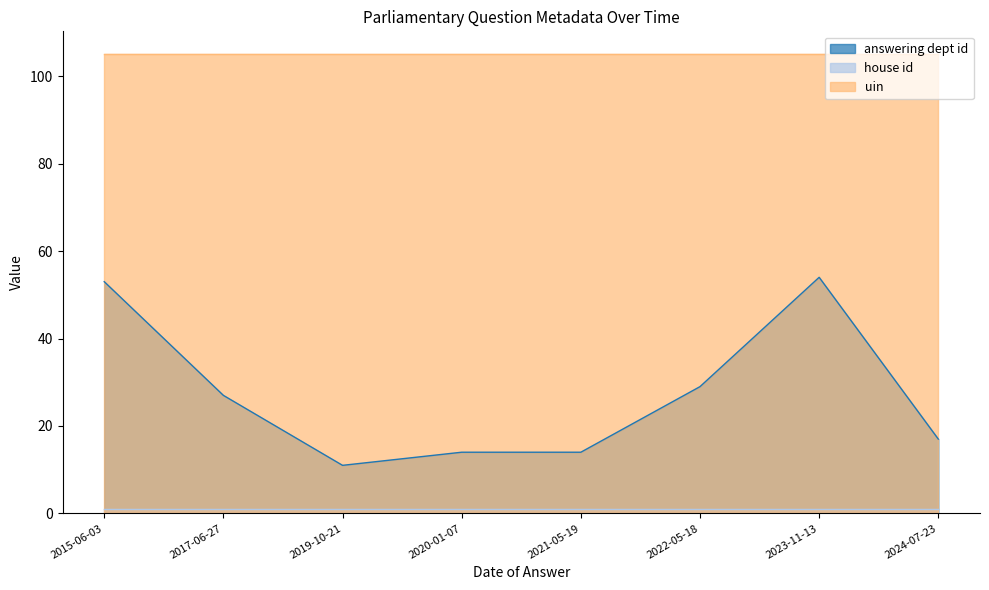

What is the difference between the highest and lowest values at 2019-10-21?

104